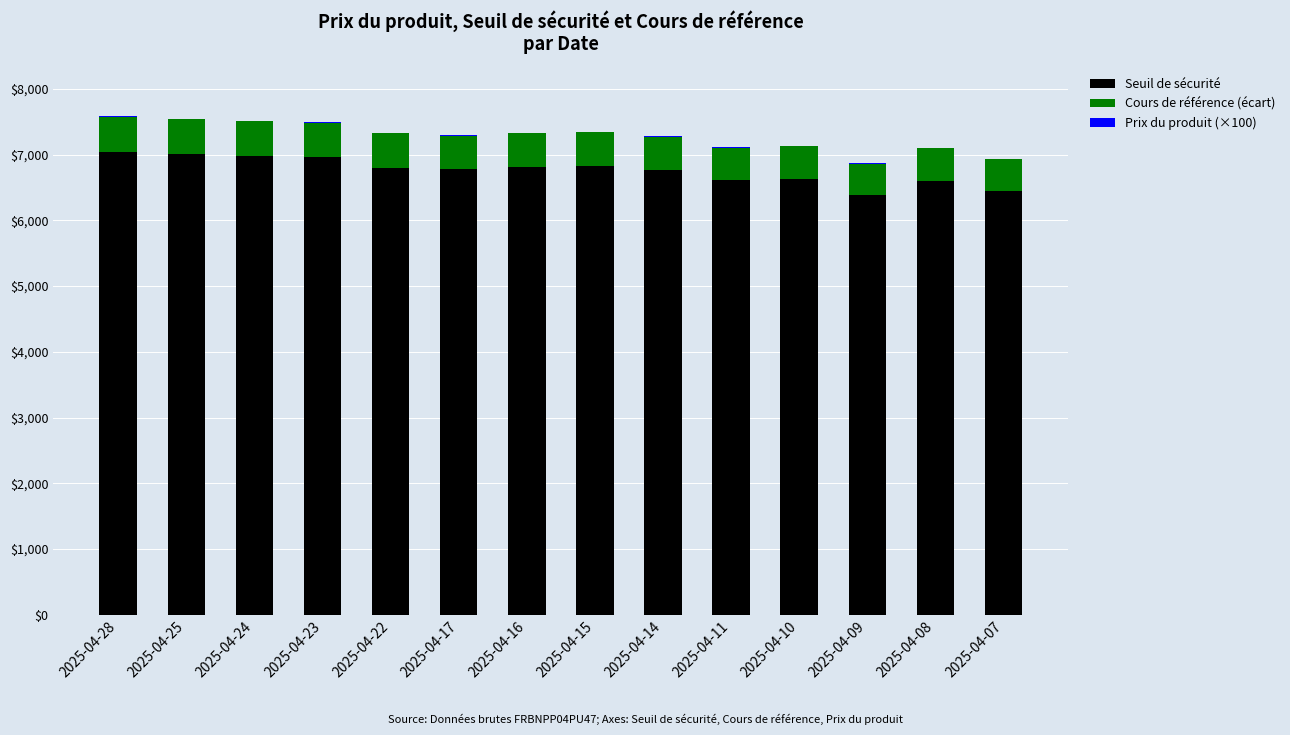

The value of Seuil de sécurité at 2025-04-16 is 6816.9. True or false?

True